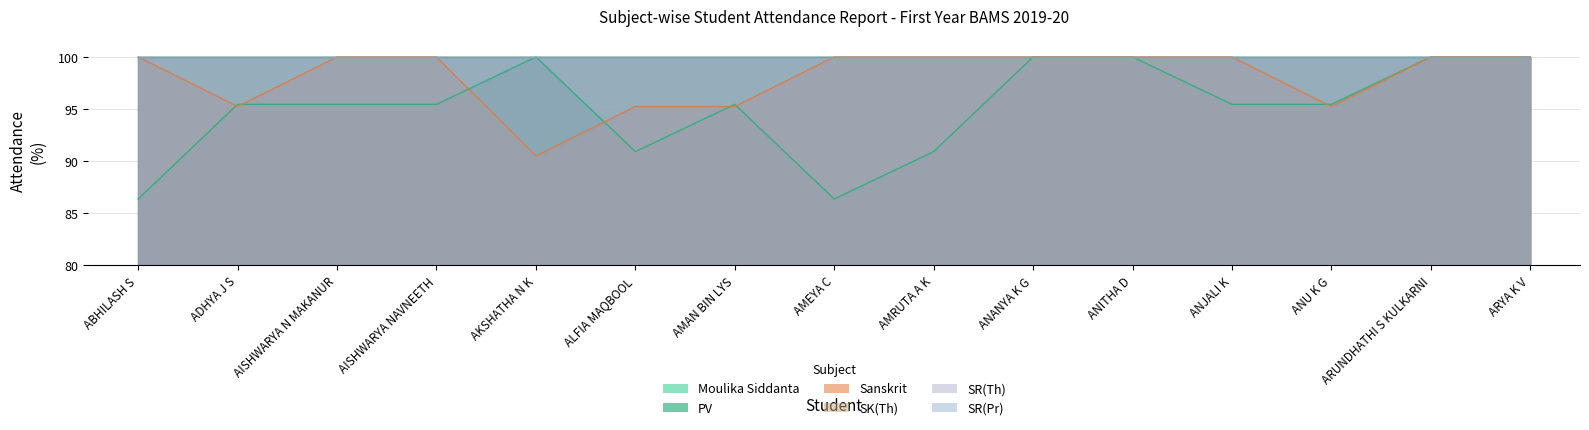

How many lines are shown in the chart?

6